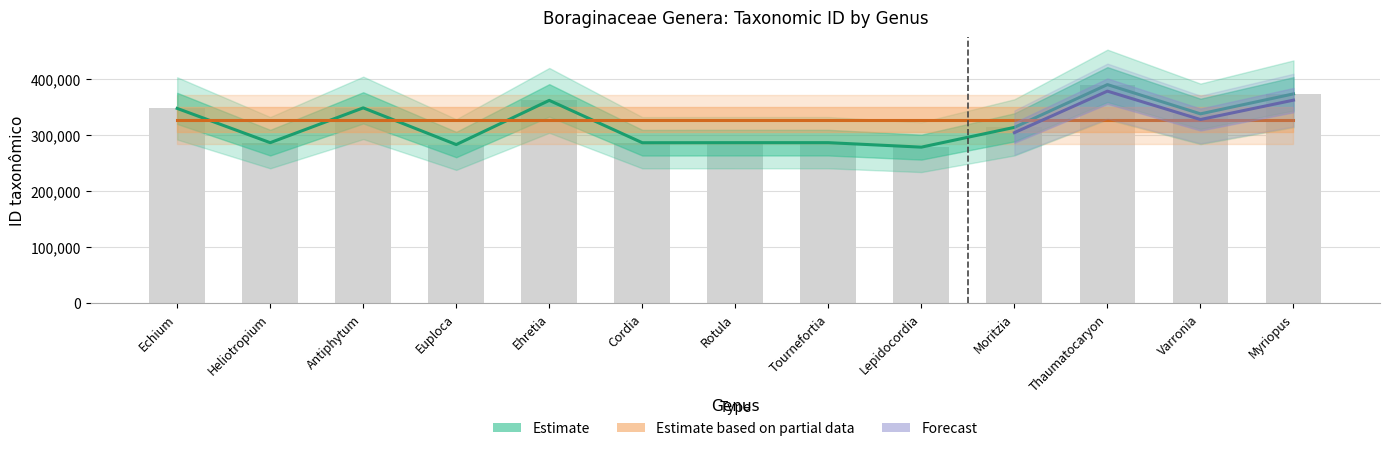

Reading left to right, extract all data points from this chart.

347697	286422	348649	283031	362038	286326	286445	286451	278442	313794	390254	337959	373666